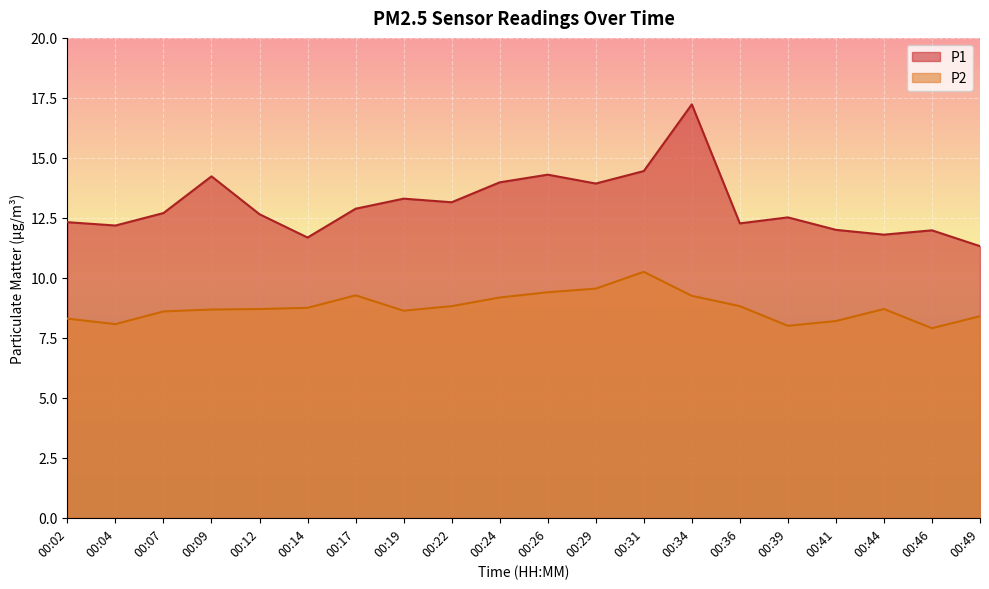

At which label is P1 closest to 14?

00:24